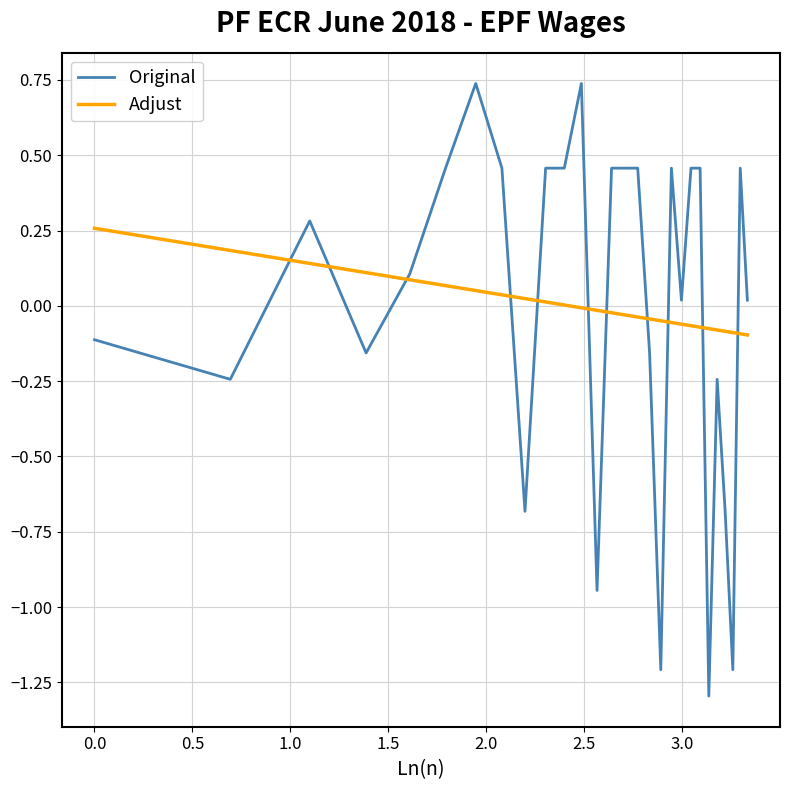

Which series has the widest spread of values?

Original